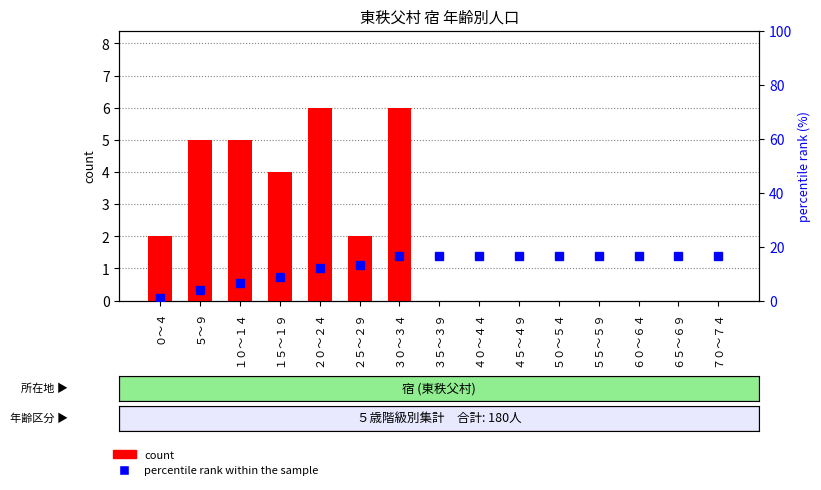

At which category is the sum across all series the highest?

３０～３４